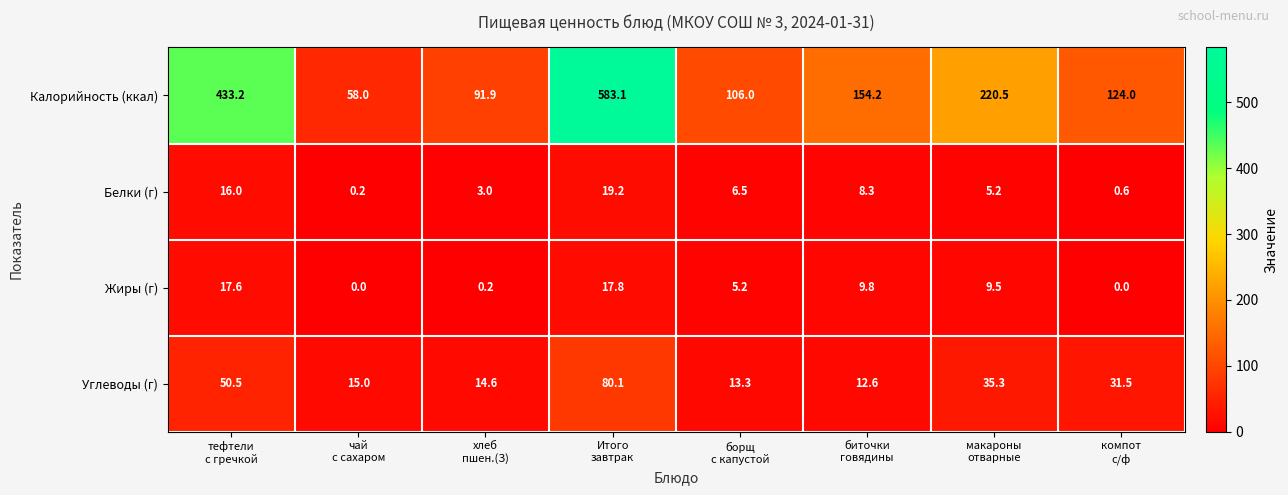

How many Белки (г) values are between 3 and 16?

5